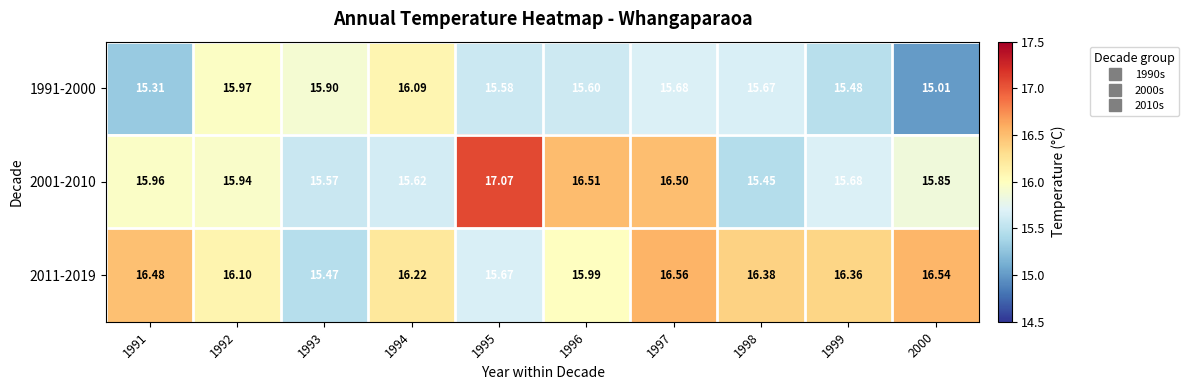

Is the value of 2011-2019 at 1996 greater than the value of 2001-2010 at 1996?

No